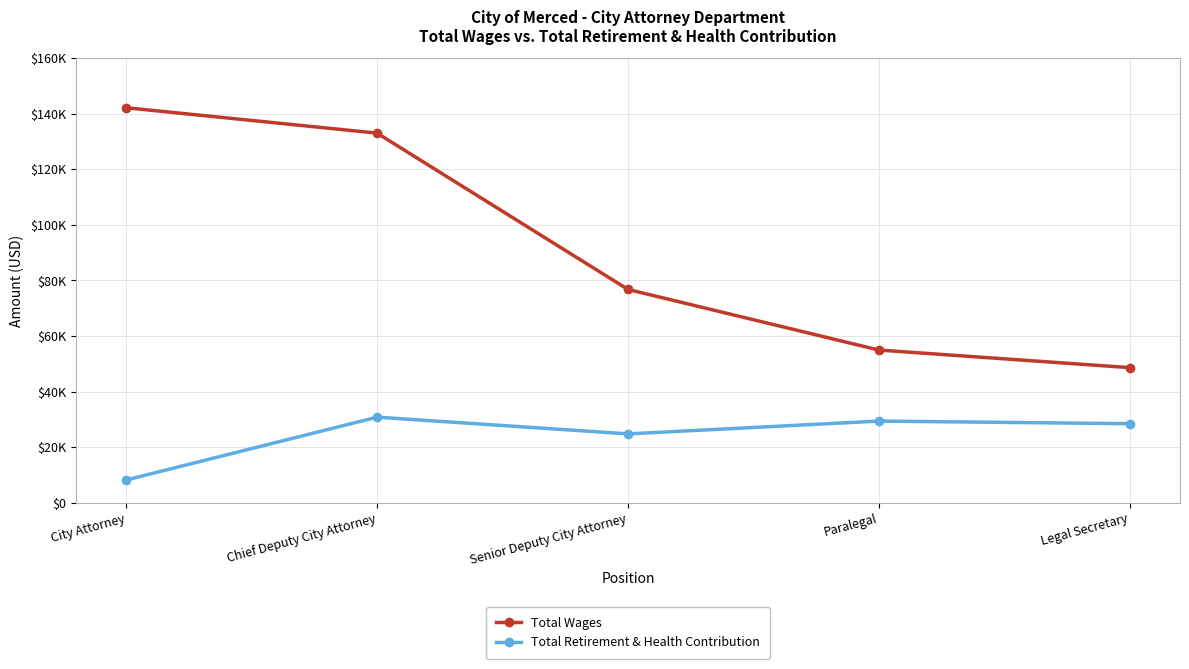

At which label does Total Retirement & Health Contribution reach its peak?

Chief Deputy City Attorney